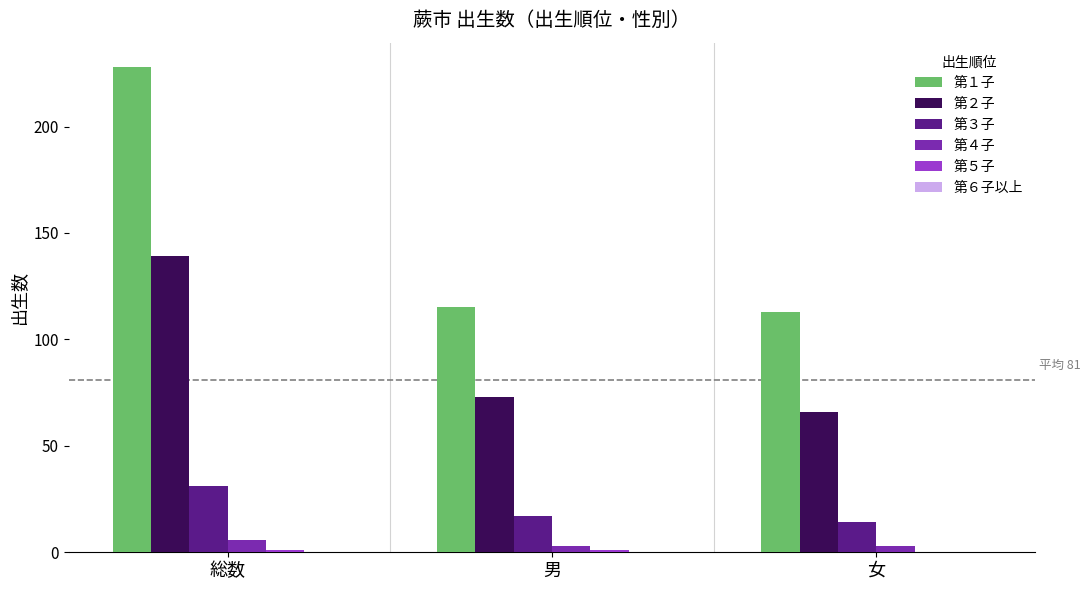

Which series has the largest total across all categories?

第１子